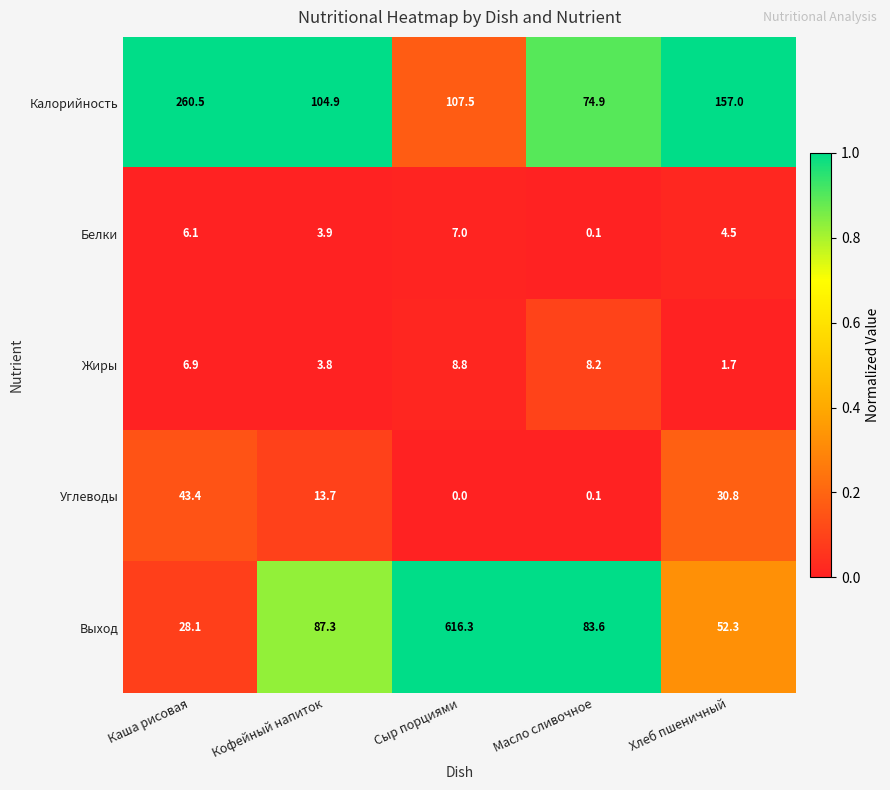

What is the sum of the Белки values at Хлеб пшеничный and Кофейный напиток?

8.4